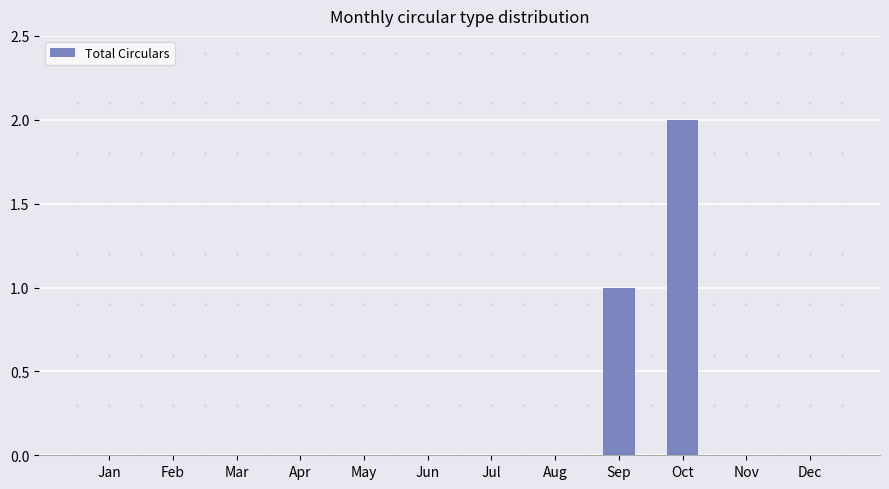

The value at Jan is -1. True or false?

False